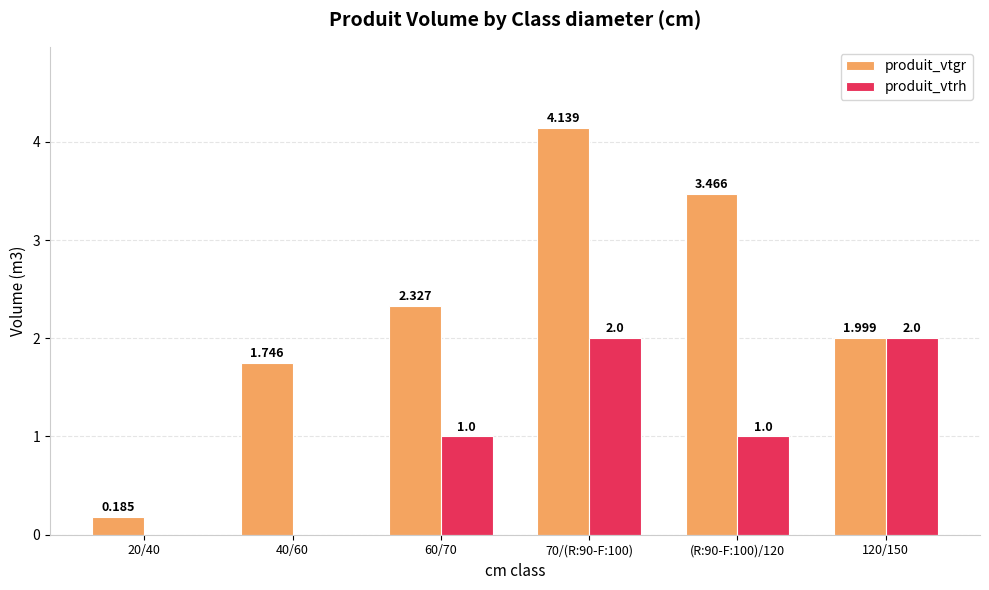

How many values in produit_vtrh are above zero?

4